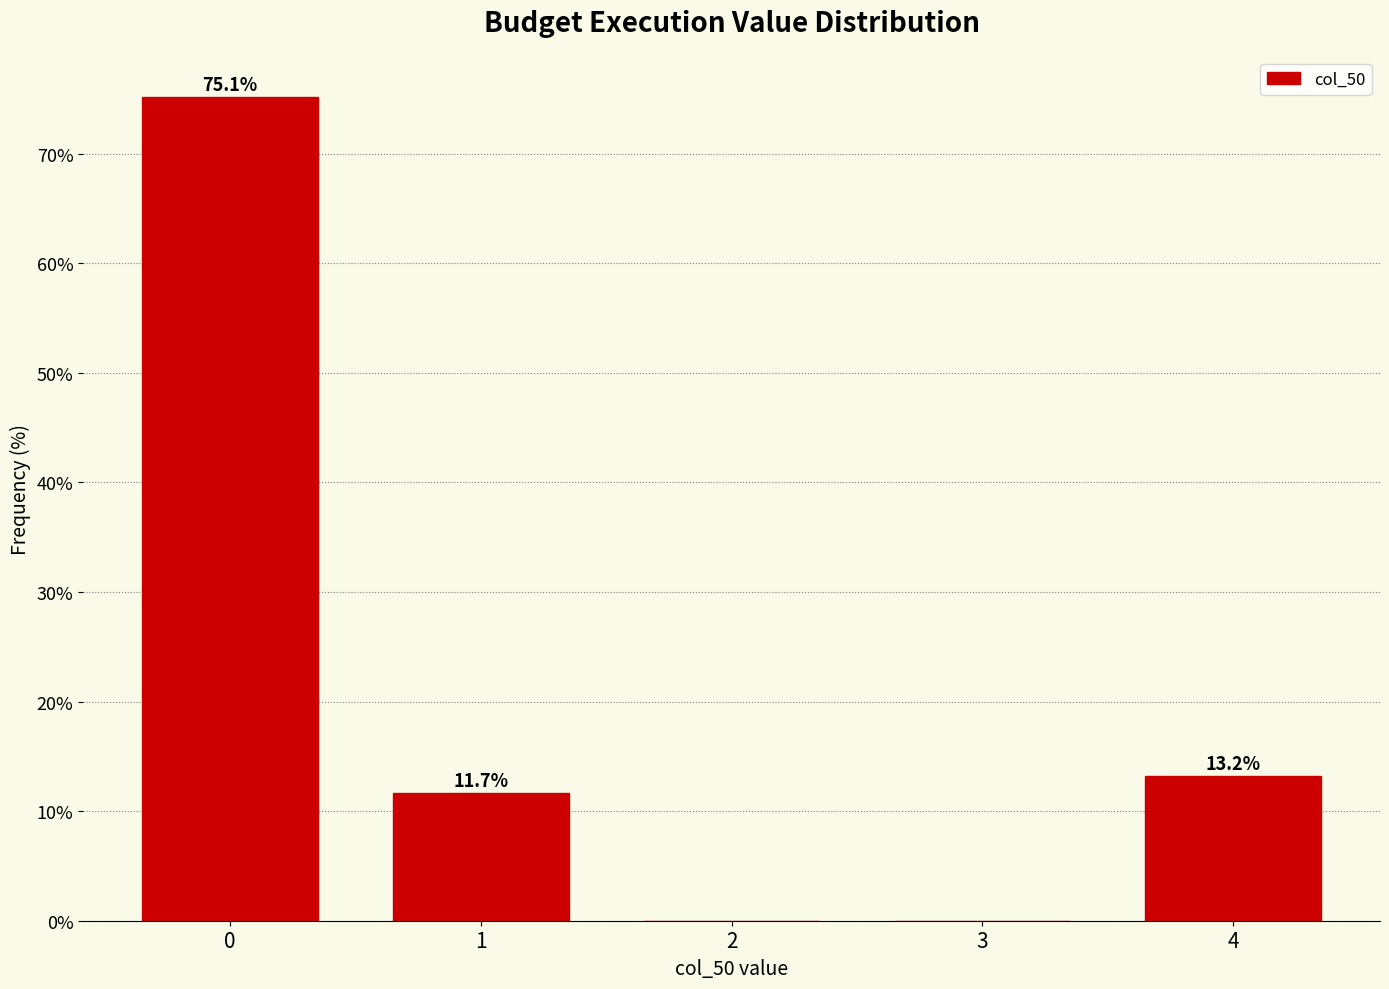

Reading left to right, list all the values displayed in this chart.

0=75.1	1=11.7	2=0.0	3=0.0	4=13.2